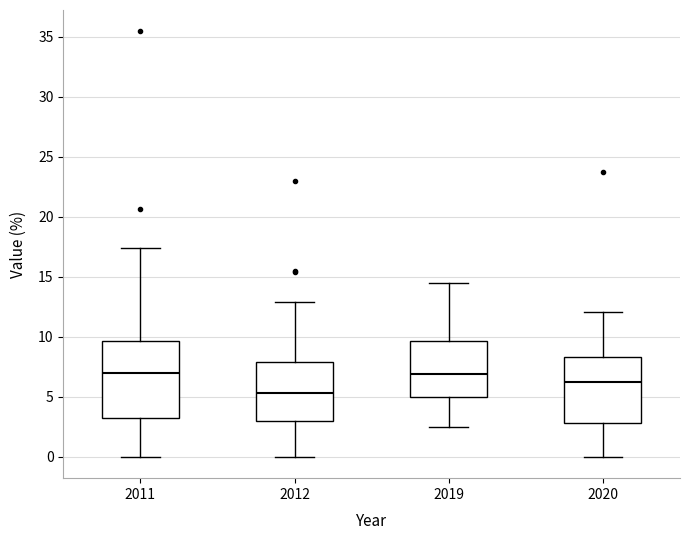

Reading left to right, transcribe this box plot: for each box, give where its median line is, the range the box spans, and where its two whiskers end, as read against the y-axis. The values are not printed on the chart, so give them approximately, as read against the axis.

2011: median 7.0, box 3.0 to 9.5, whiskers 0.0 to 17.5
2012: median 5.5, box 3.0 to 8.0, whiskers 0.0 to 13.0
2019: median 7.0, box 5.0 to 9.5, whiskers 2.5 to 14.5
2020: median 6.0, box 3.0 to 8.5, whiskers 0.0 to 12.0